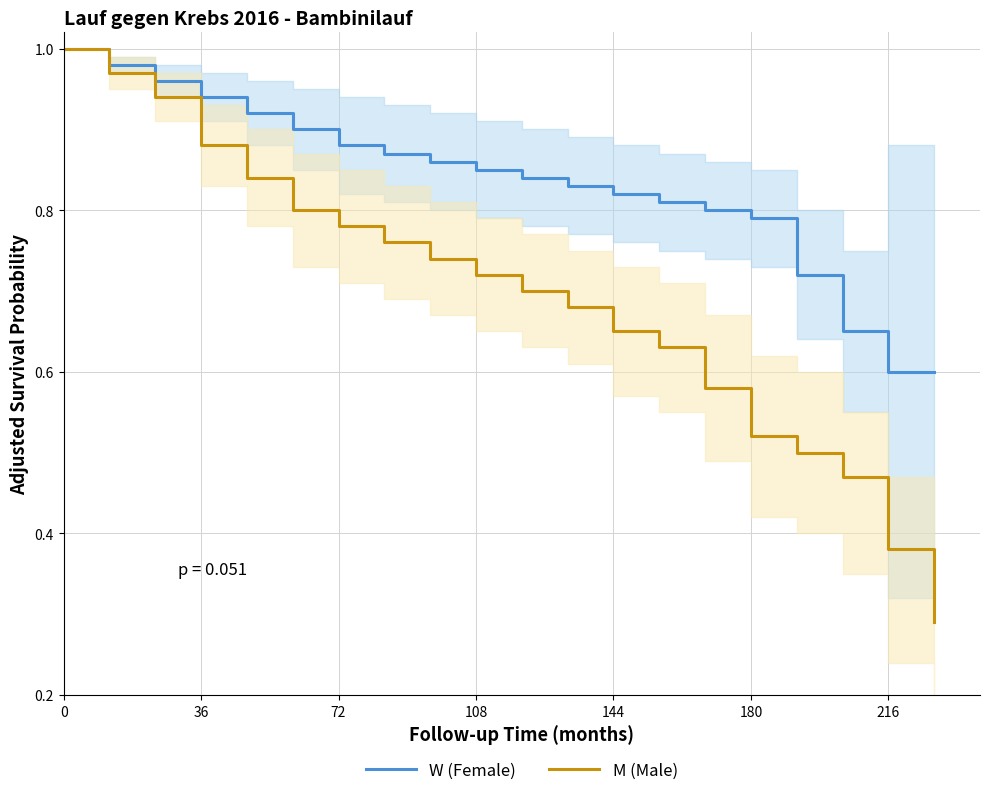

Is this an area chart (filled region under the line)?

No